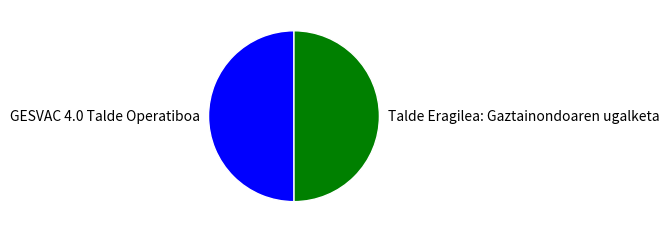

Do GESVAC 4.0 Talde Operatiboa and Talde Eragilea: Gaztainondoaren ugalketa together represent more than half of the pie?

Yes